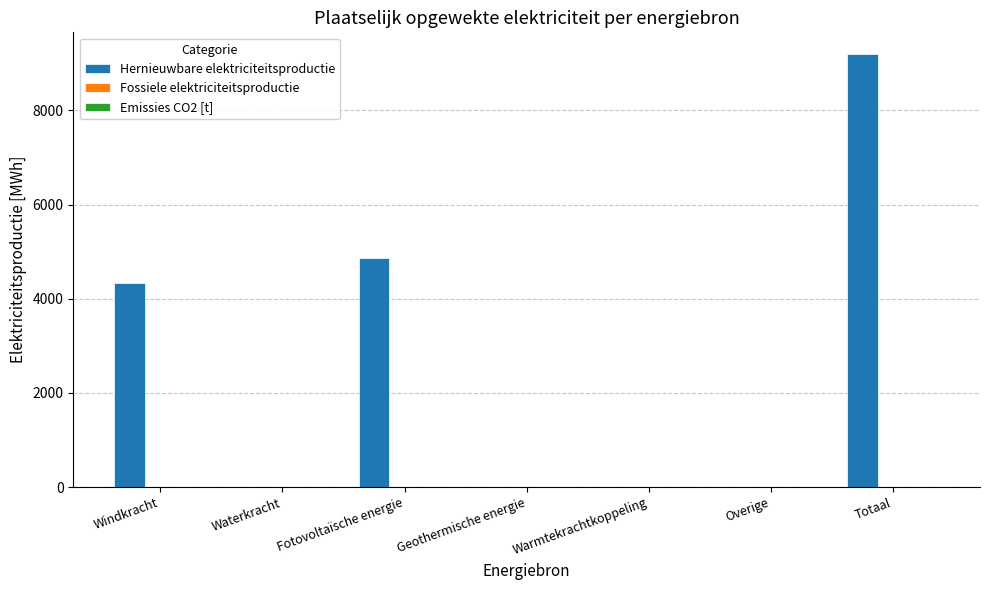

The chart shows a value of 5975.5 at Windkracht. True or false?

False